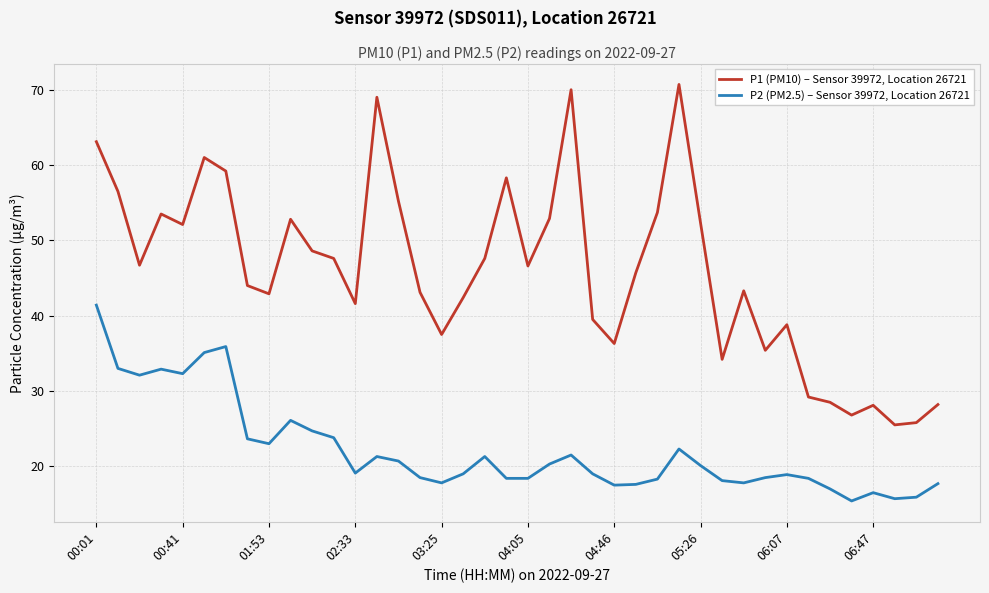

Which series has the largest total across all categories?

P1 (PM10) – Sensor 39972, Location 26721